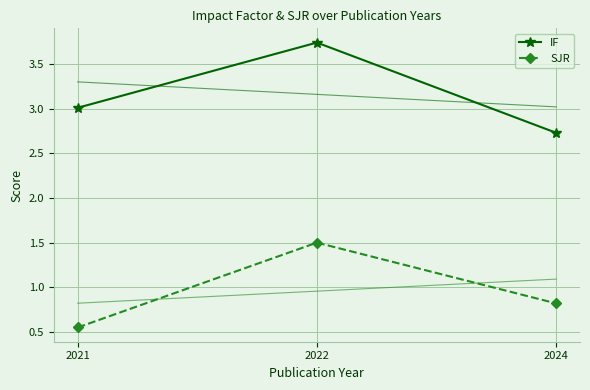

What is the average value of the SJR series?

1.0